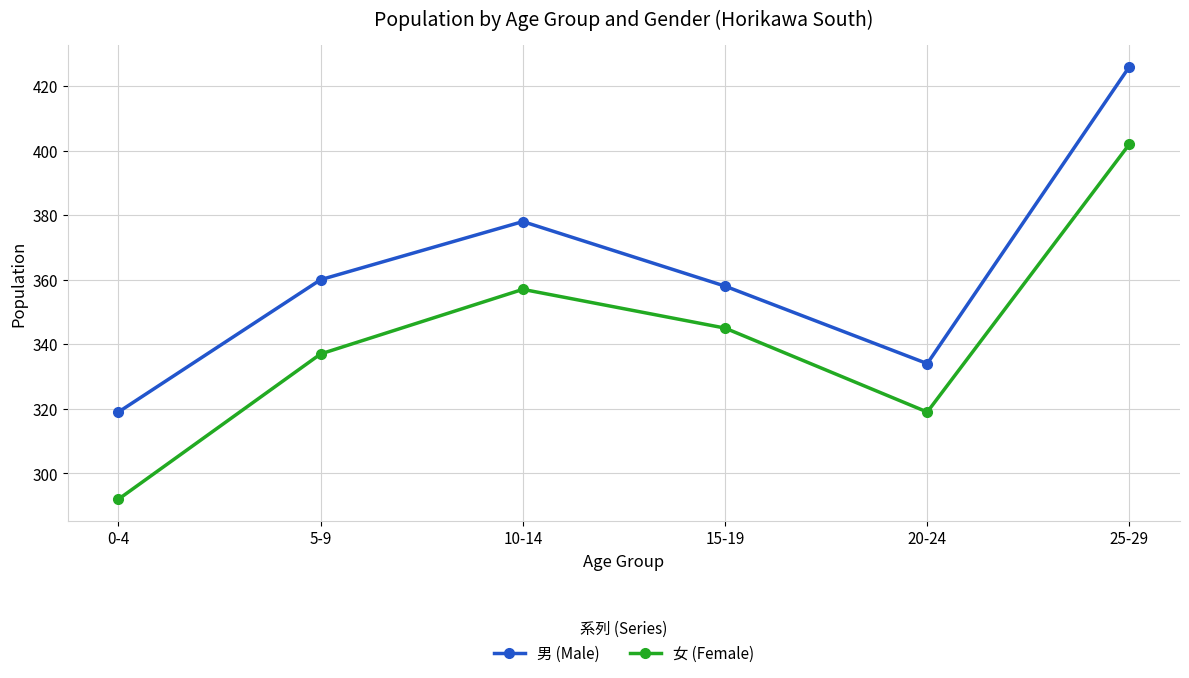

Which series changed the most between 5-9 and 20-24?

男 (Male)